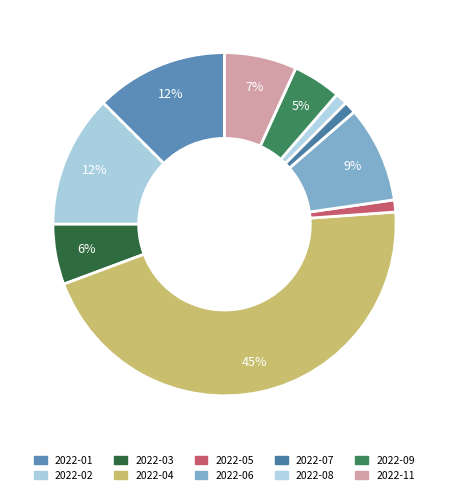

True or false: 2022-11 accounts for 7% of the total.

True